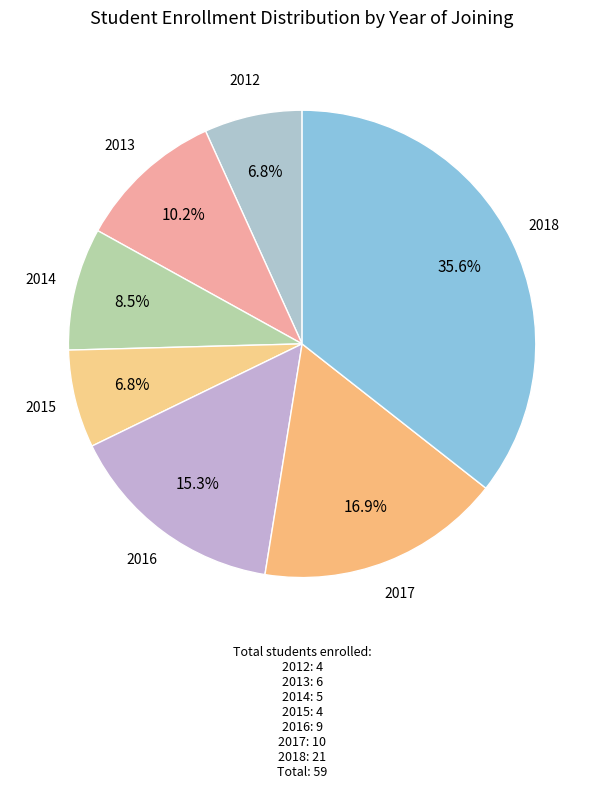

Is the sum of 2012 and 2014 greater than half?

No